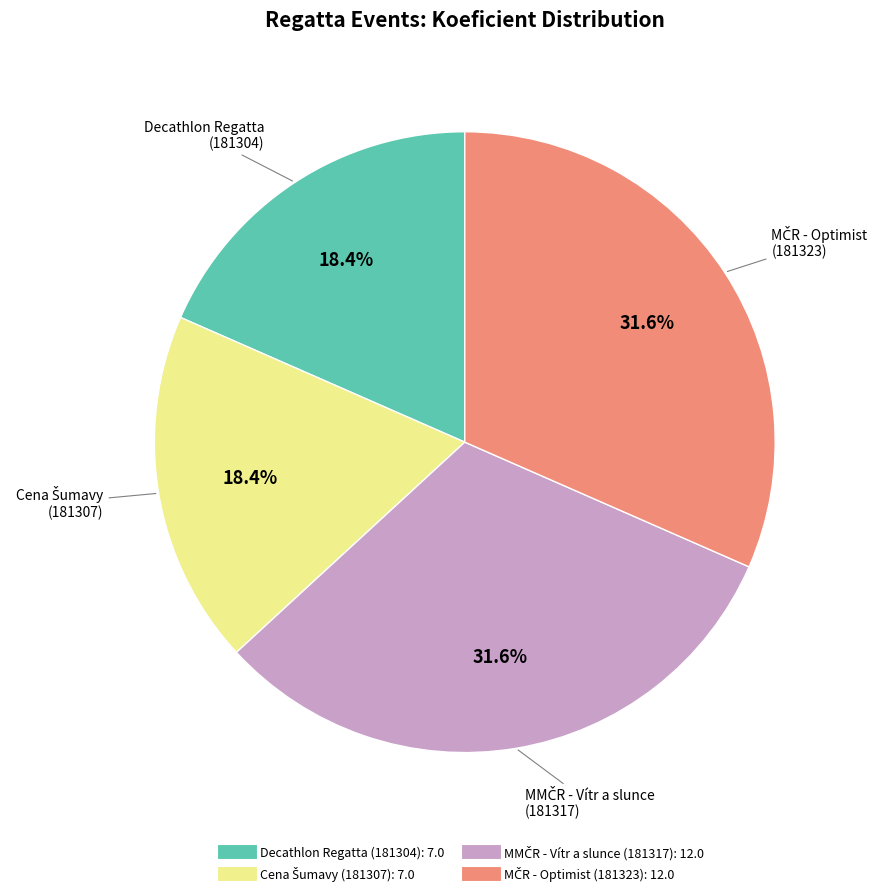

Is there any slice that represents more than half of the pie?

No